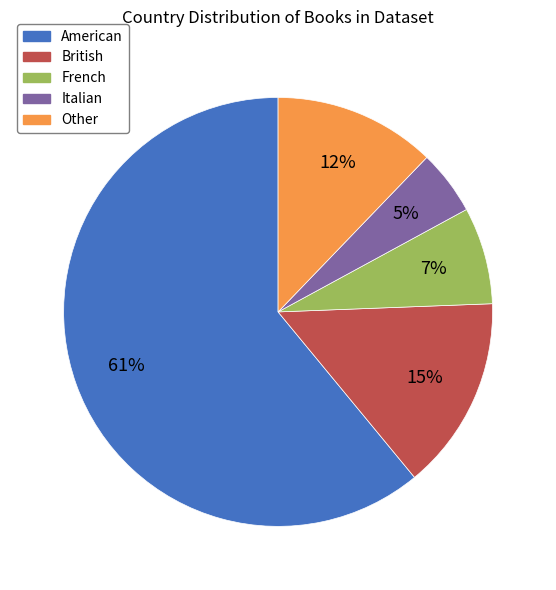

Do British and Other together represent more than half of the pie?

No